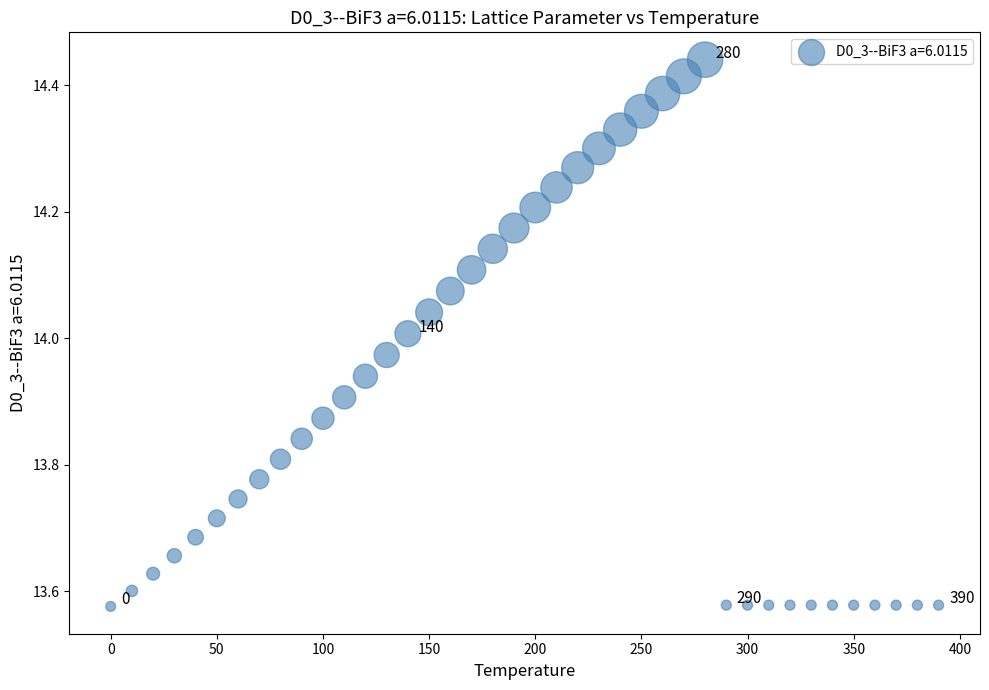

What is the range of Y values (max minus min)?

0.9